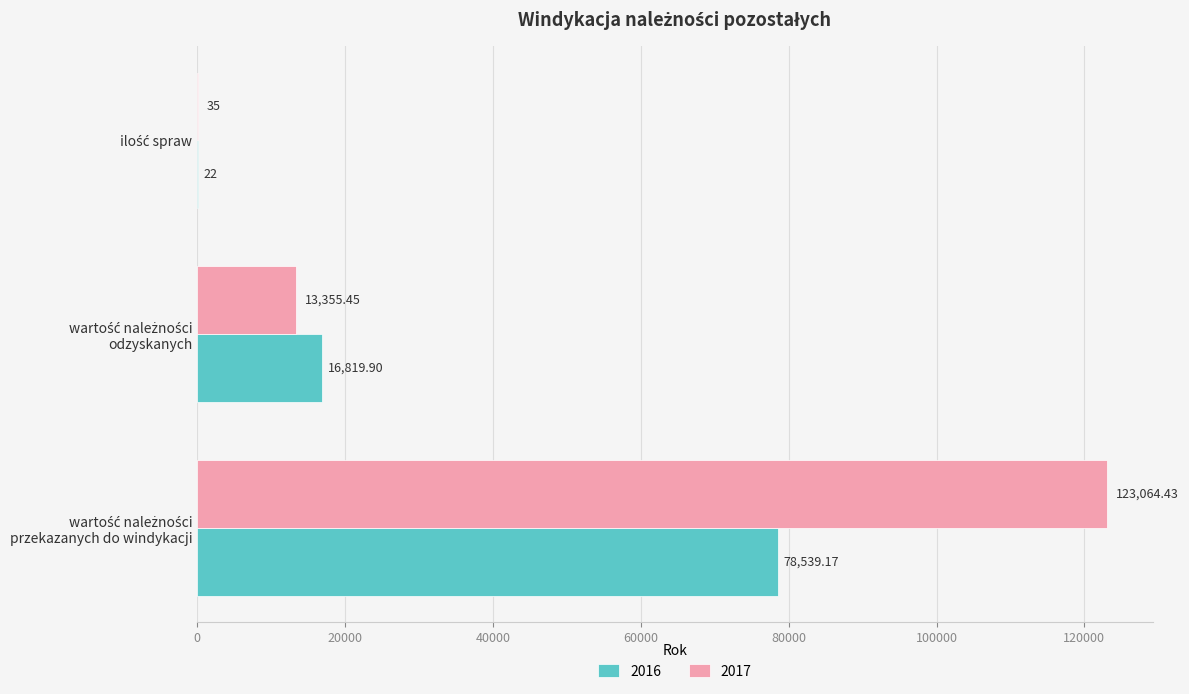

Which series has the largest total across all categories?

2017